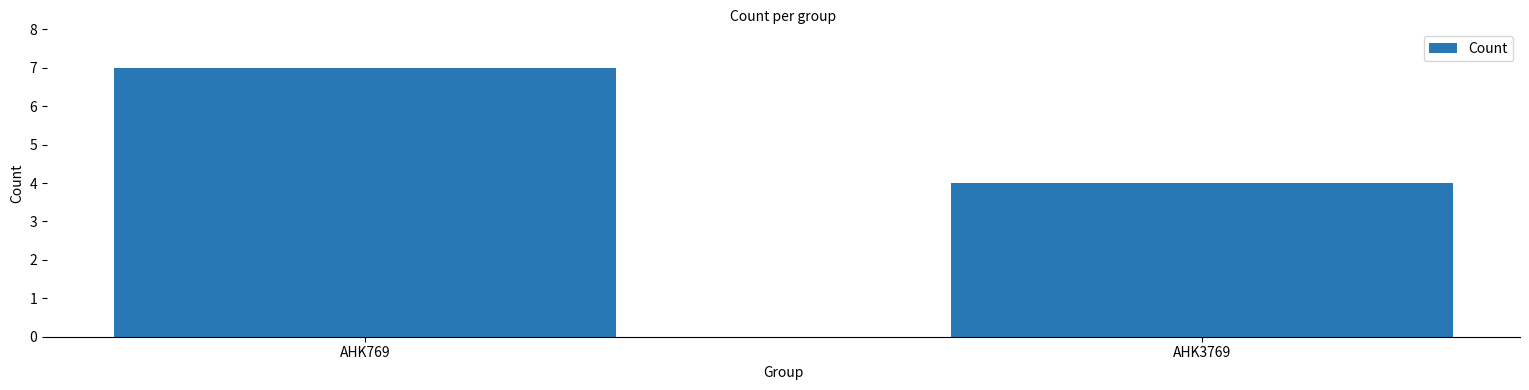

List the labels in order of value, largest first.

AHK769, AHK3769